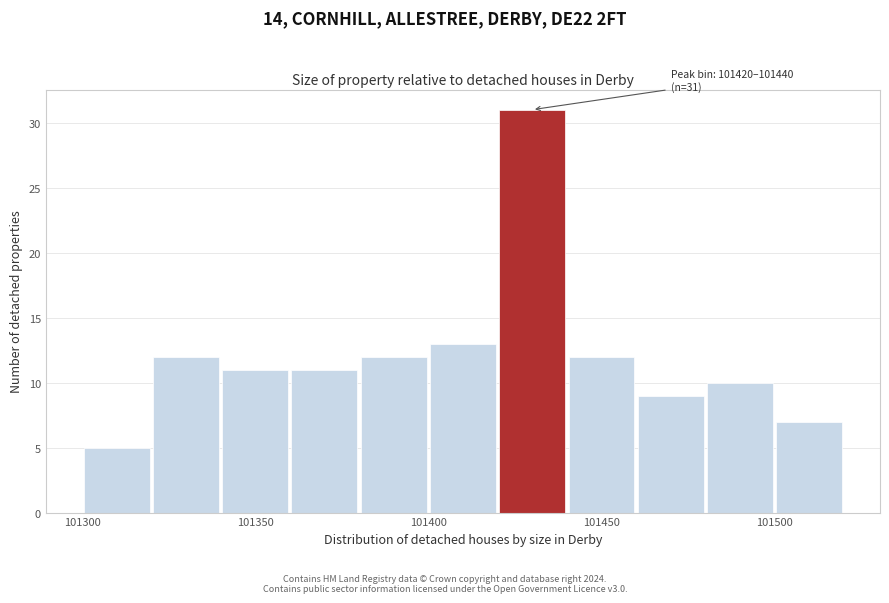

Over which range of the x-axis is the bar tallest?

101420 to 101440